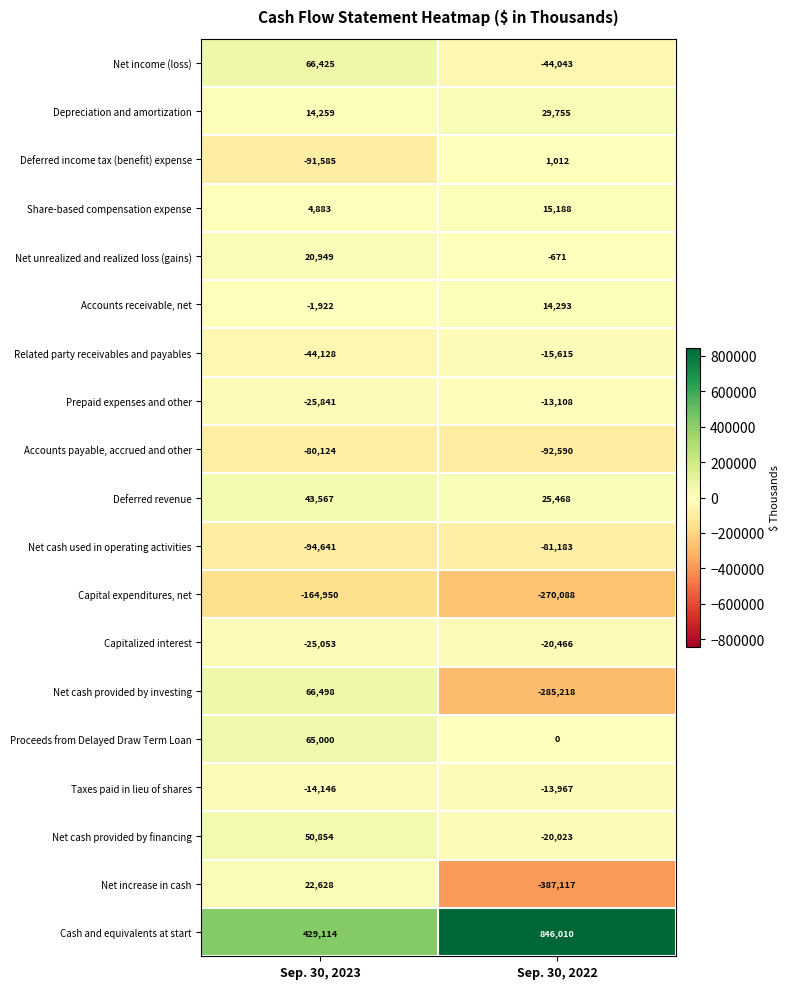

Rank the series by their maximum value, from highest to lowest.

Cash and equivalents at start, Net cash provided by investing, Net income (loss), Proceeds from Delayed Draw Term Loan, Net cash provided by financing, Deferred revenue, Depreciation and amortization, Net increase in cash, Net unrealized and realized loss (gains), Share-based compensation expense, Accounts receivable, net, Deferred income tax (benefit) expense, Prepaid expenses and other, Taxes paid in lieu of shares, Related party receivables and payables, Capitalized interest, Accounts payable, accrued and other, Net cash used in operating activities, Capital expenditures, net